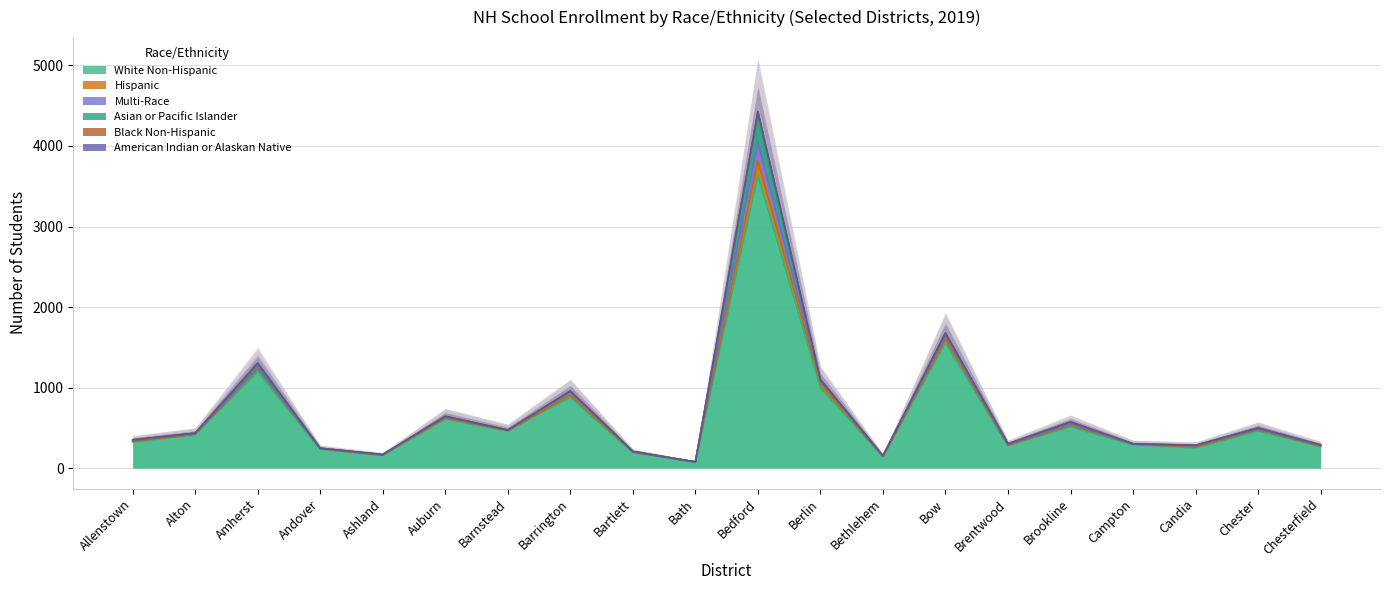

How many positive values does the American Indian or Alaskan Native series have?

9